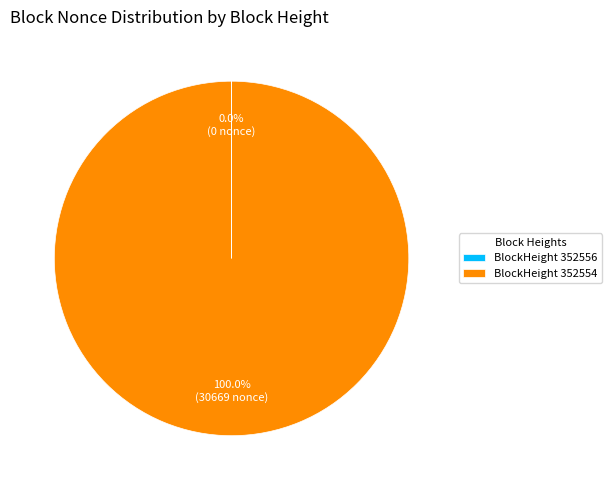

Which slice is the largest?

BlockHeight 352554